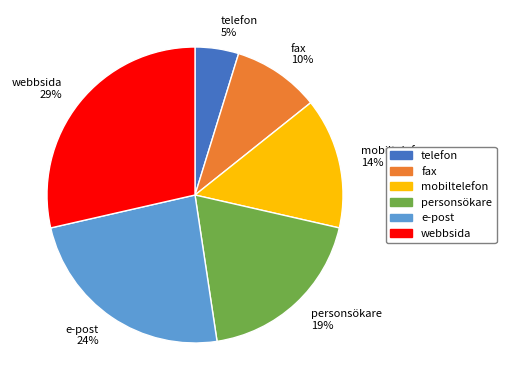

To the nearest percent, what is the average slice percentage?

17%